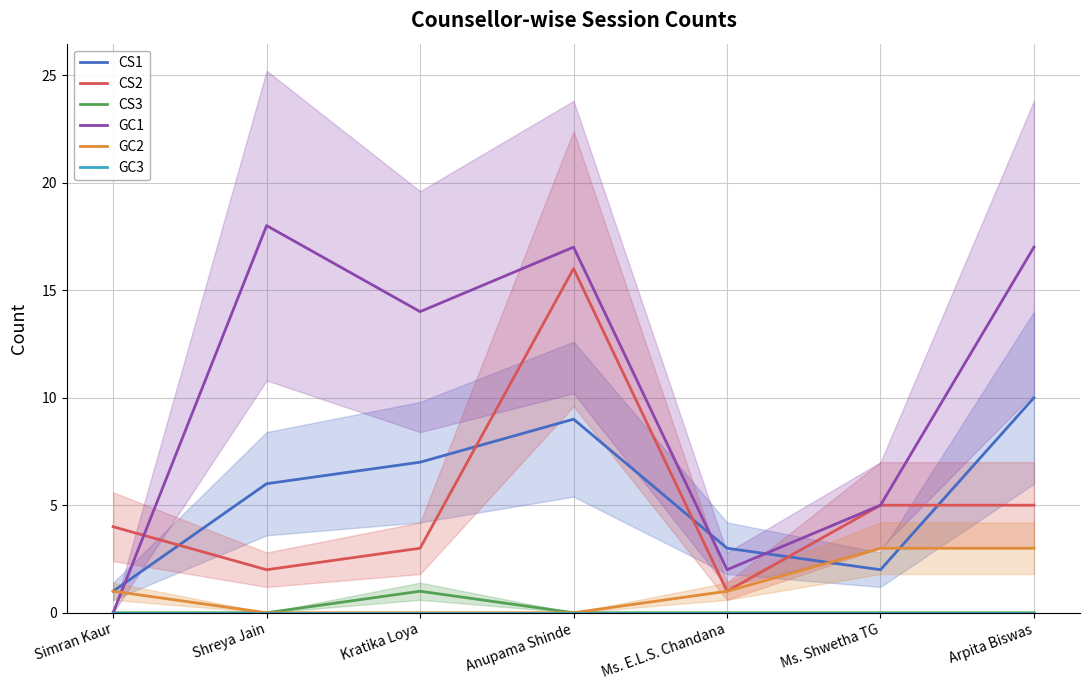

The value of GC1 at Ms. E.L.S. Chandana is 2. True or false?

True